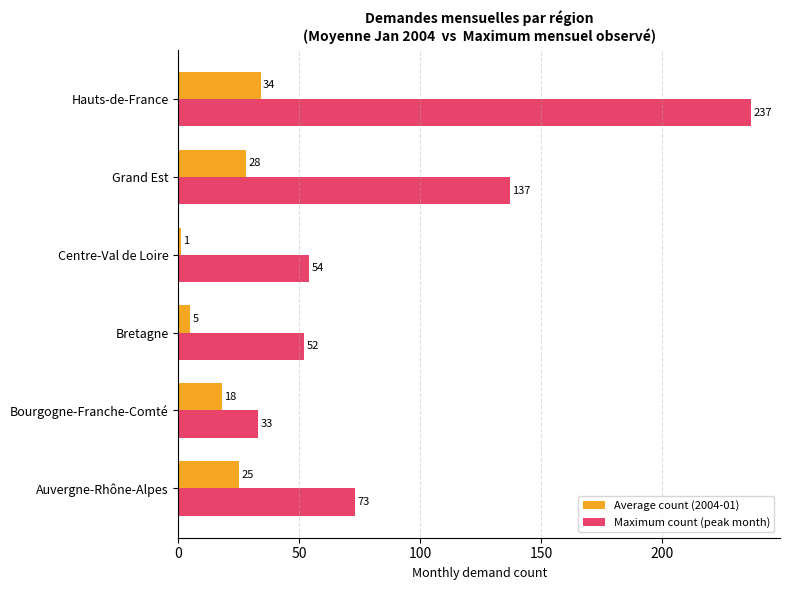

Which label corresponds to the largest value in the chart?

Hauts-de-France